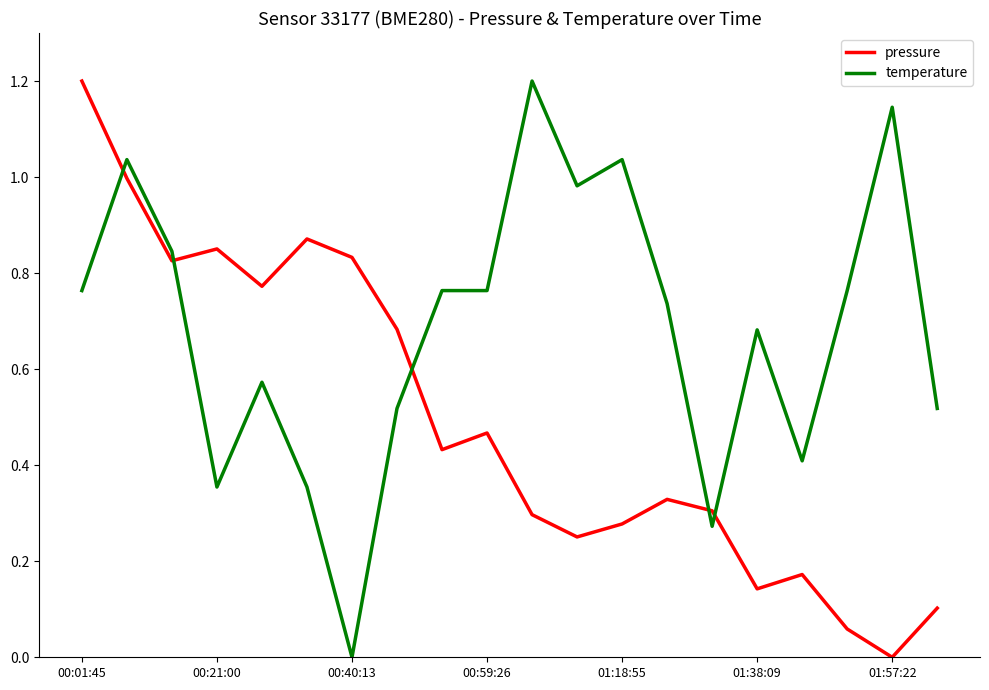

True or false: pressure and temperature intersect in this chart.

True